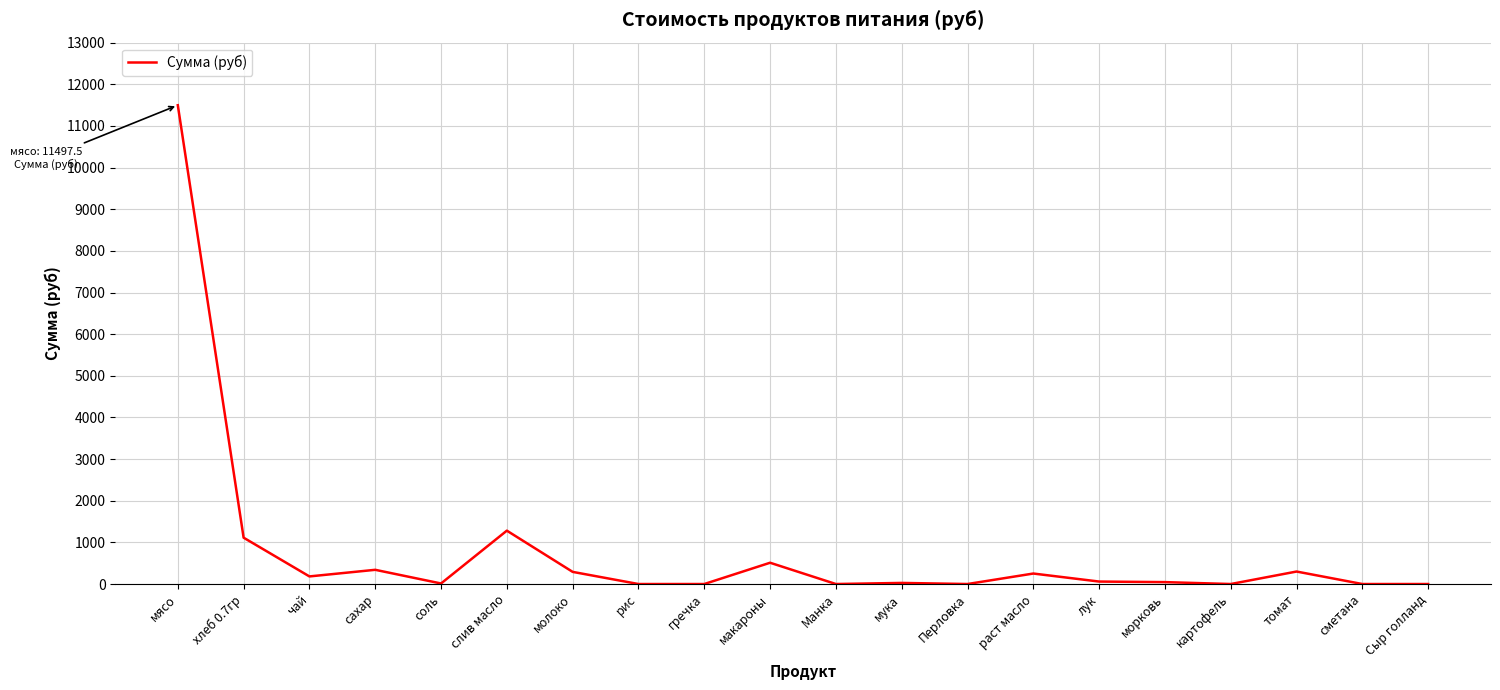

What is the approximate value at мясо?

11497.5